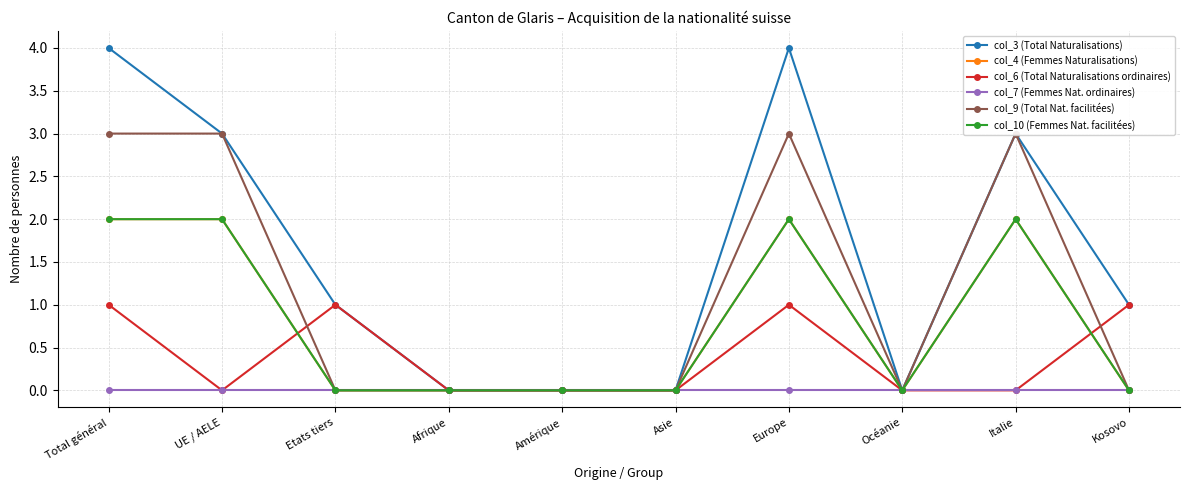

At which category is the sum across all series the highest?

Total général